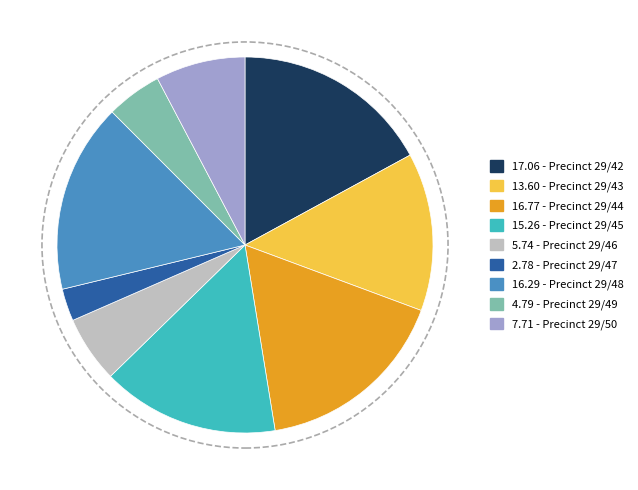

How many segments does this pie chart have?

9